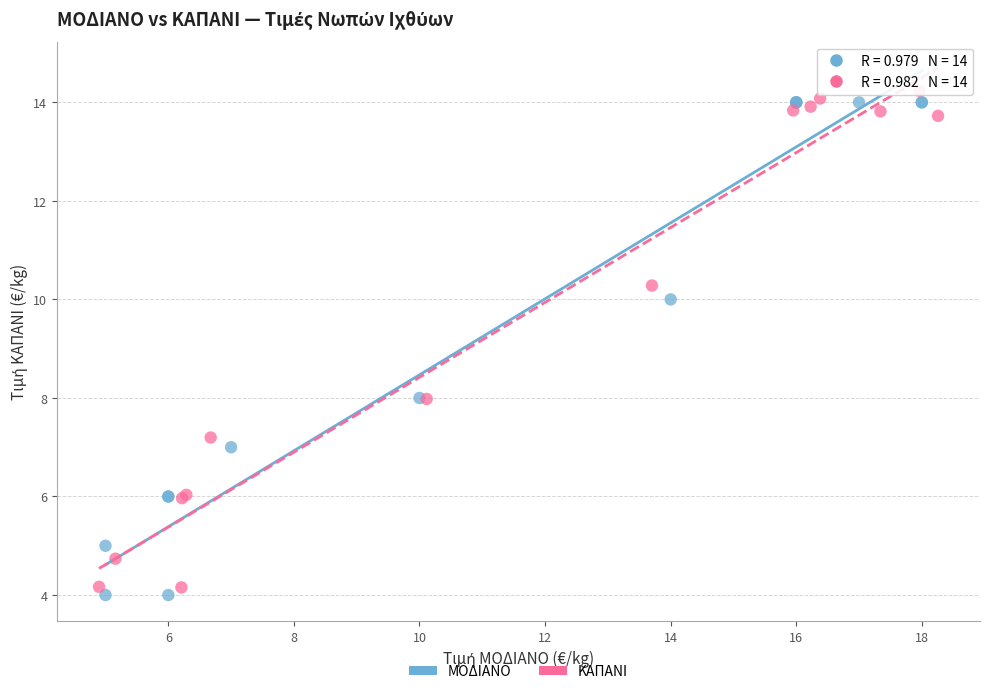

Which series reaches the minimum Y coordinate?

ΜΟΔΙΑΝΟ